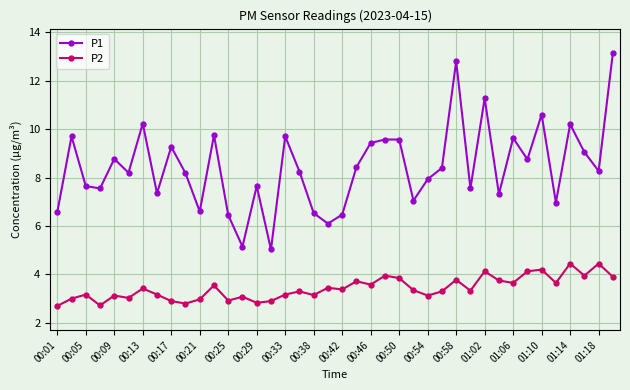

True or false: P1 has more than 2 interior local peaks.

True